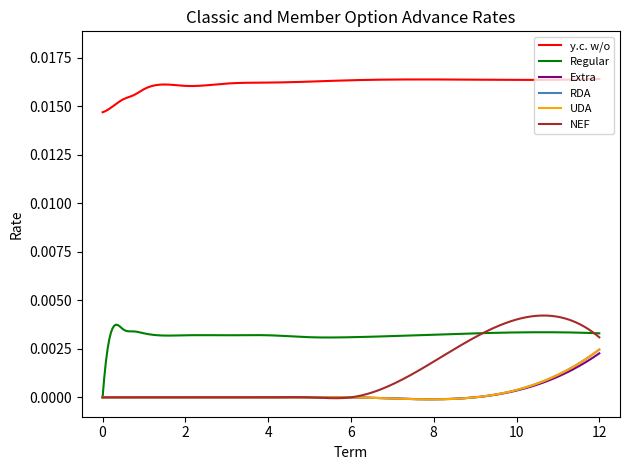

Is this an area chart (filled region under the line)?

No